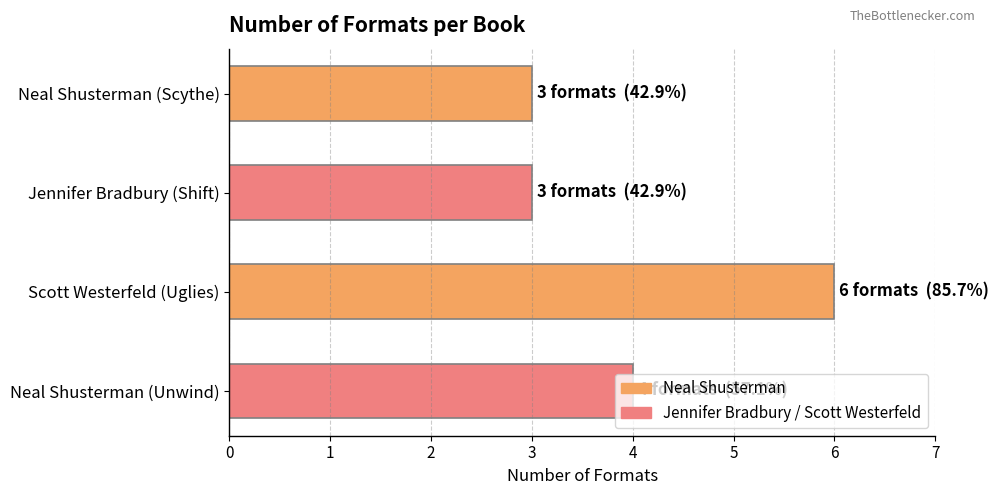

What is the approximate value at Jennifer Bradbury (Shift)?

3